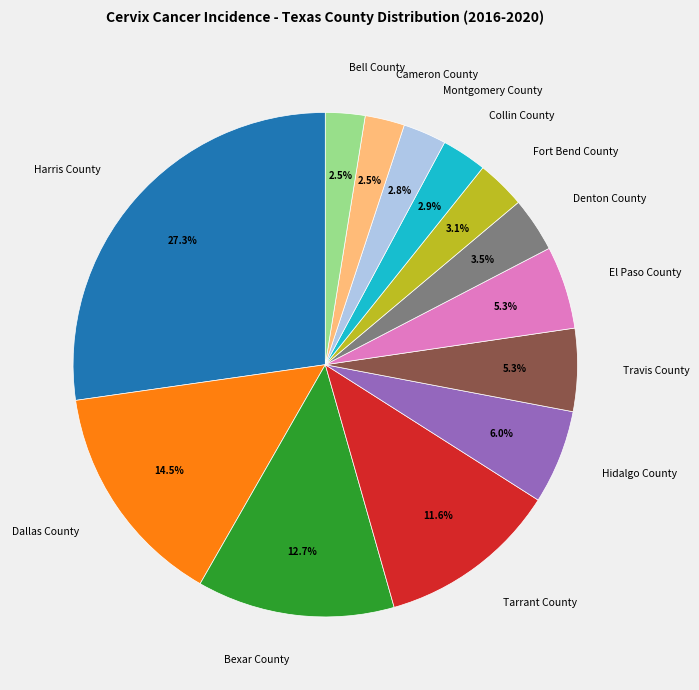

Is Cameron County the majority of the pie?

No